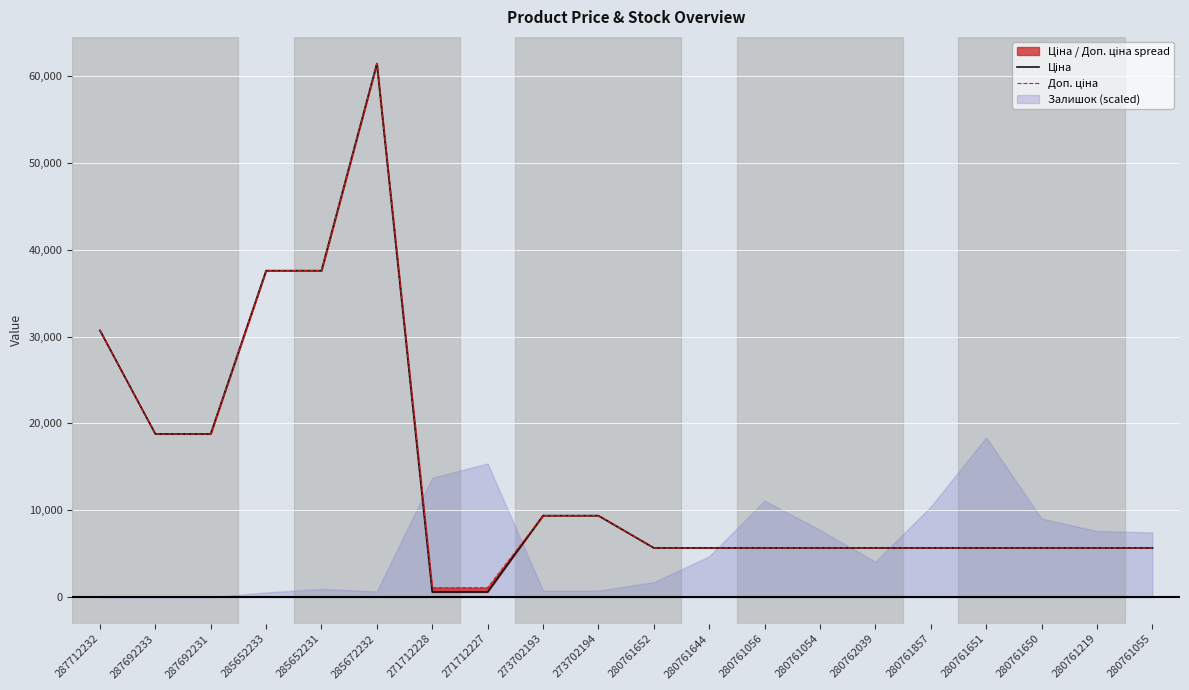

At which category does Ціна reach its first local peak?

285672232